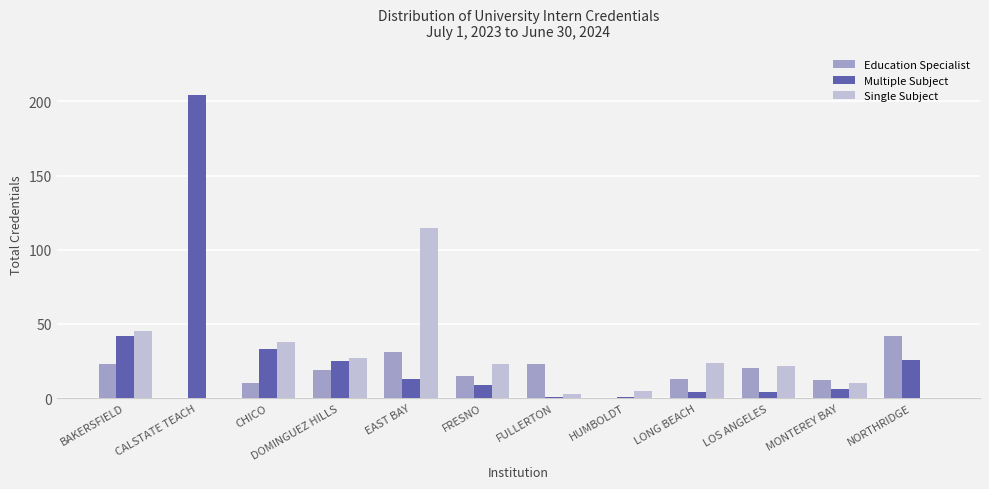

True or false: Single Subject has a value of 25 at CHICO.

False